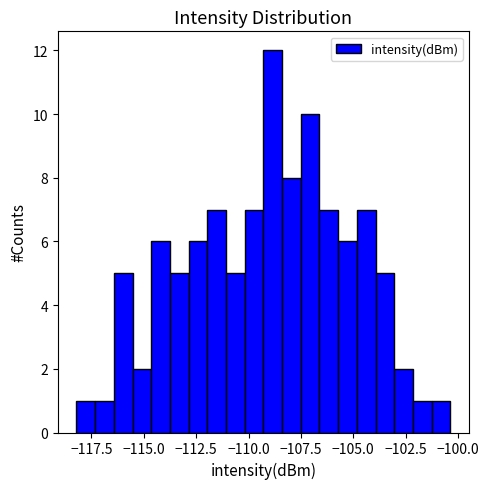

Around what value on the x-axis is the tallest bar? Give the approximate position of its centre, as read against the axis.

-109.0